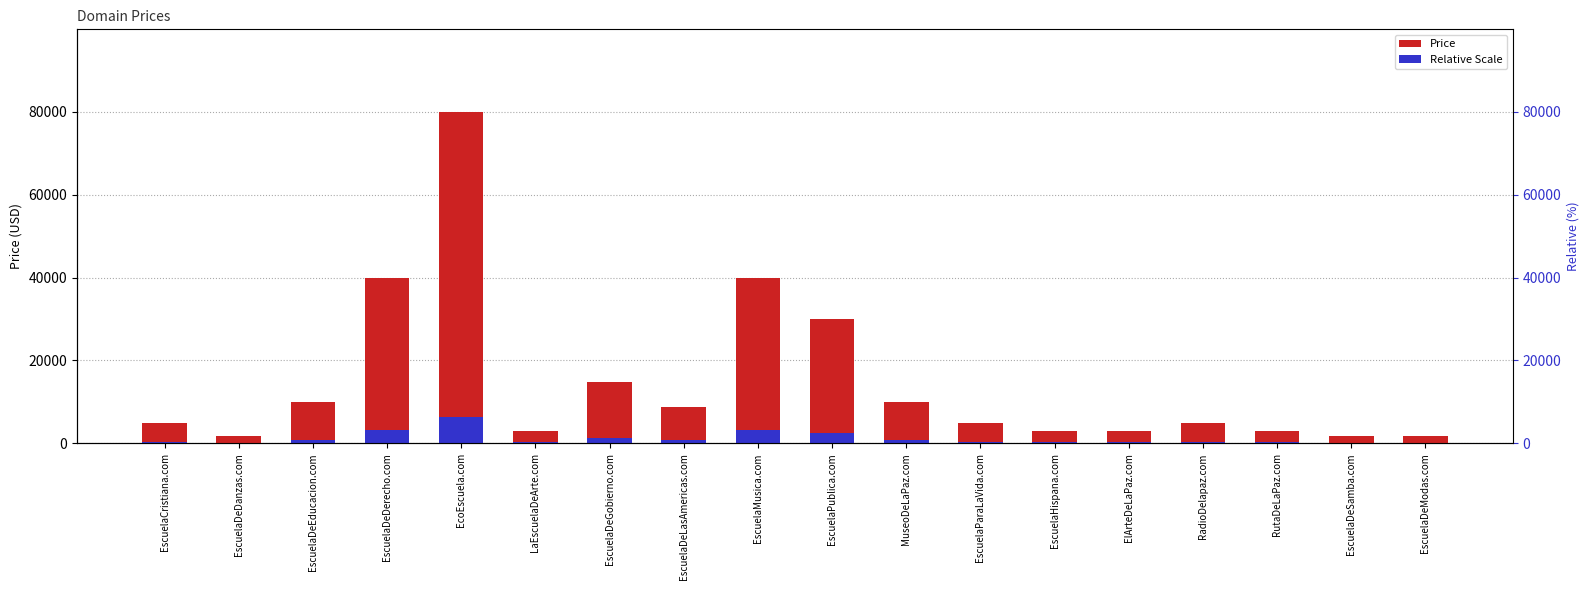

What is the difference between the Price values at EscuelaDeGobierno.com and EscuelaDeDerecho.com?

25000.0